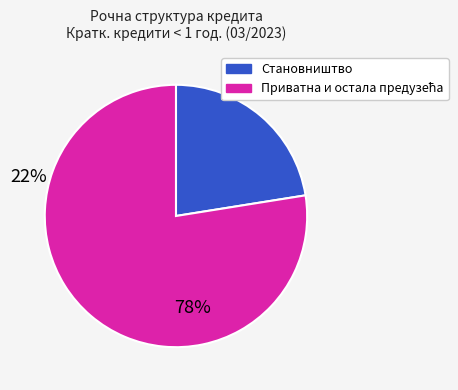

Which category has the smallest portion of the pie?

Становништво